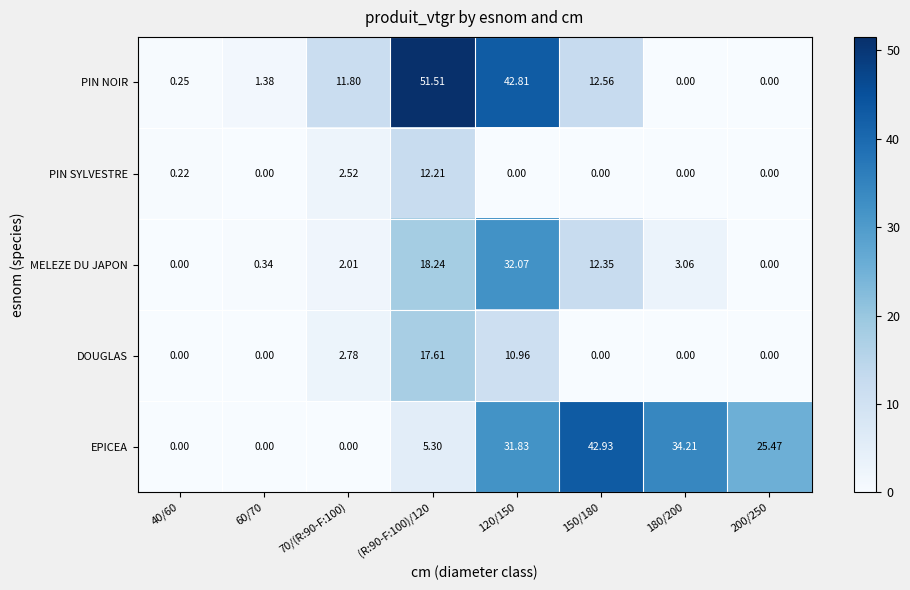

Rank the series by their maximum value, from highest to lowest.

PIN NOIR, EPICEA, MELEZE DU JAPON, DOUGLAS, PIN SYLVESTRE